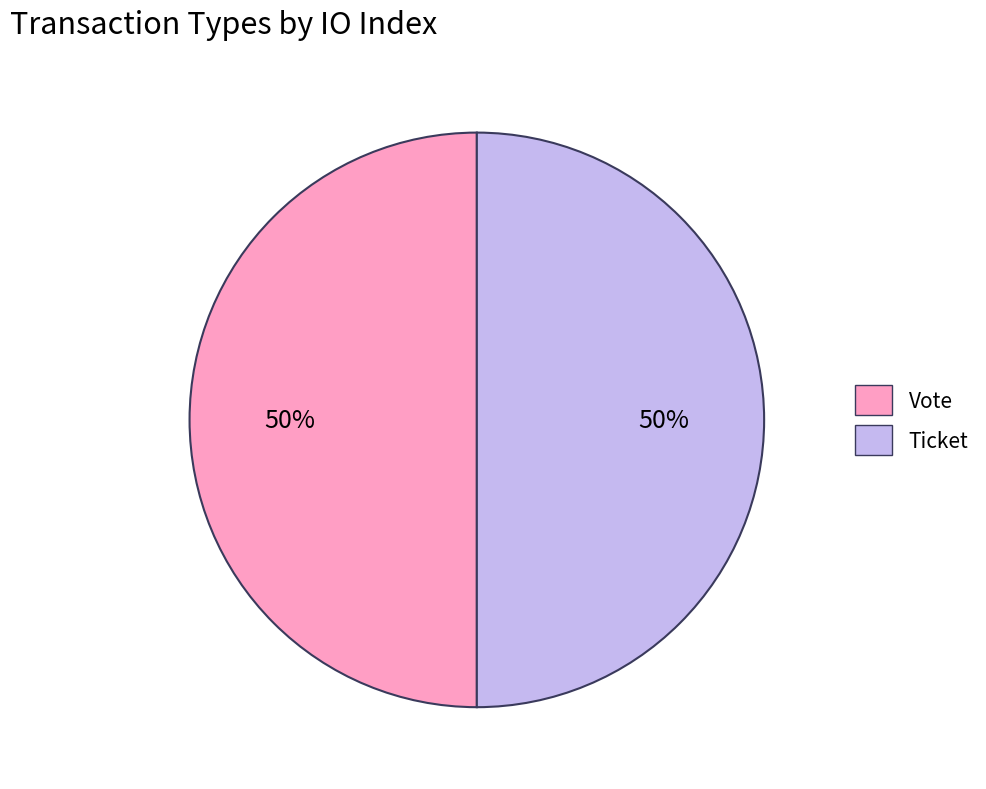

To the nearest percent, what percentage of the pie is Vote?

50%